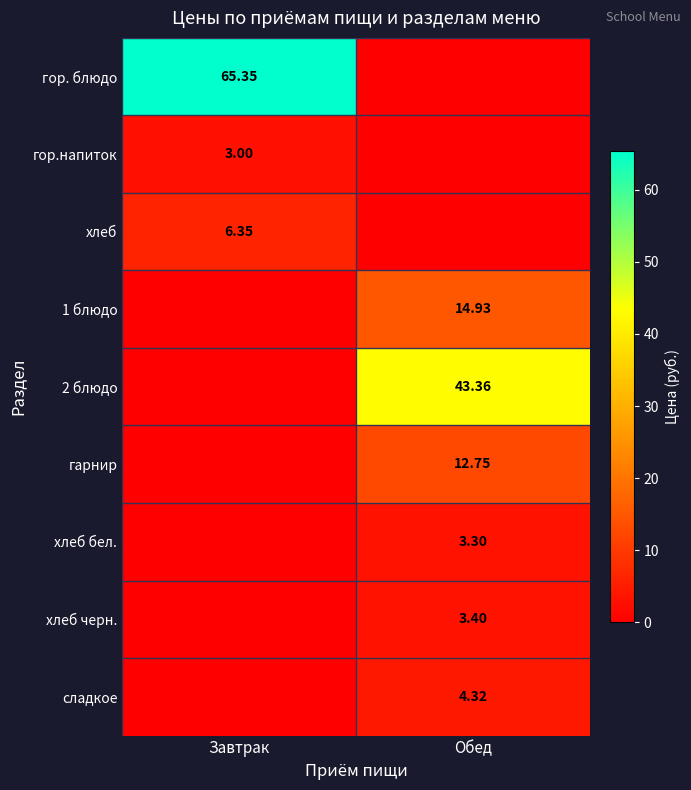

True or false: гор. блюдо has a value of 96.0 at Завтрак.

False